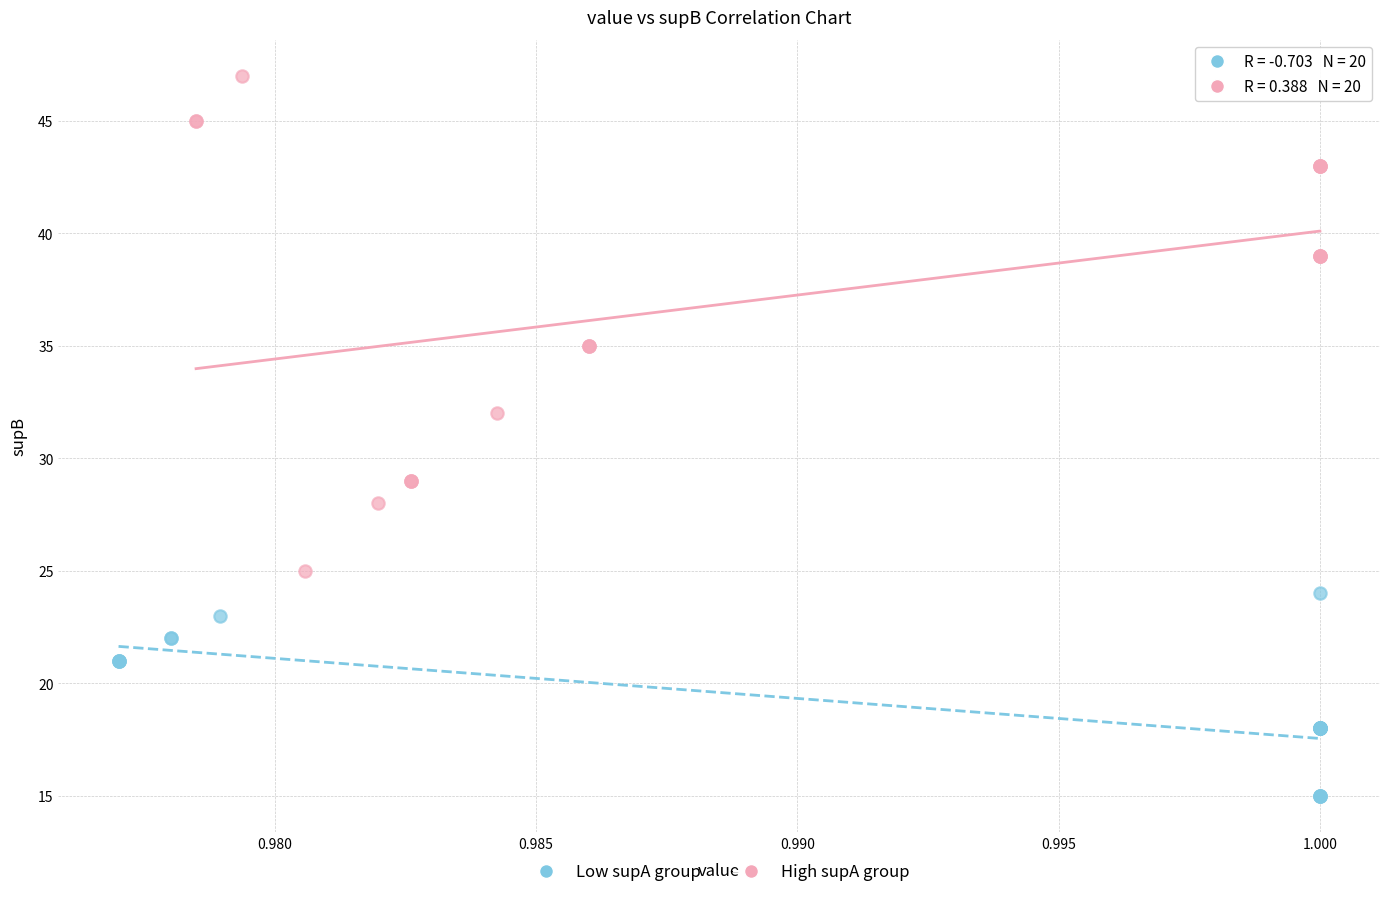

What are all the series names shown in the legend?

Low supA group, High supA group